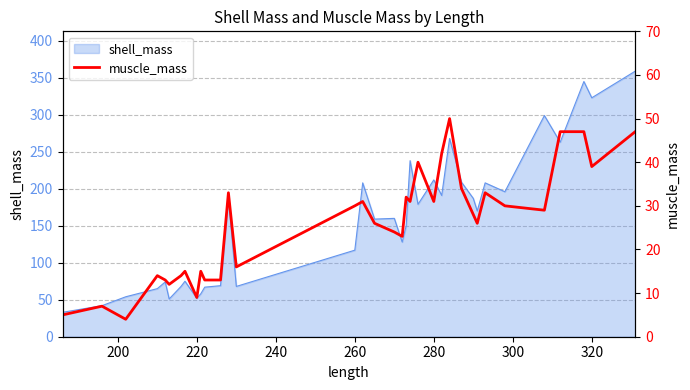

What is the lowest value of the shell_mass series?

33